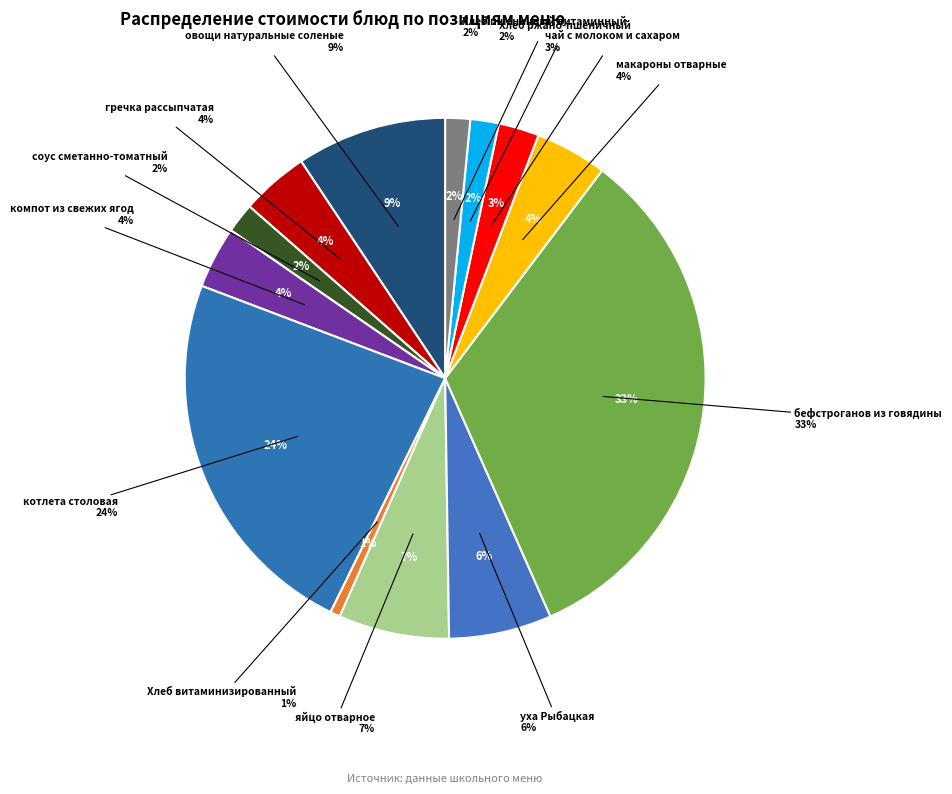

How many segments does this pie chart have?

13